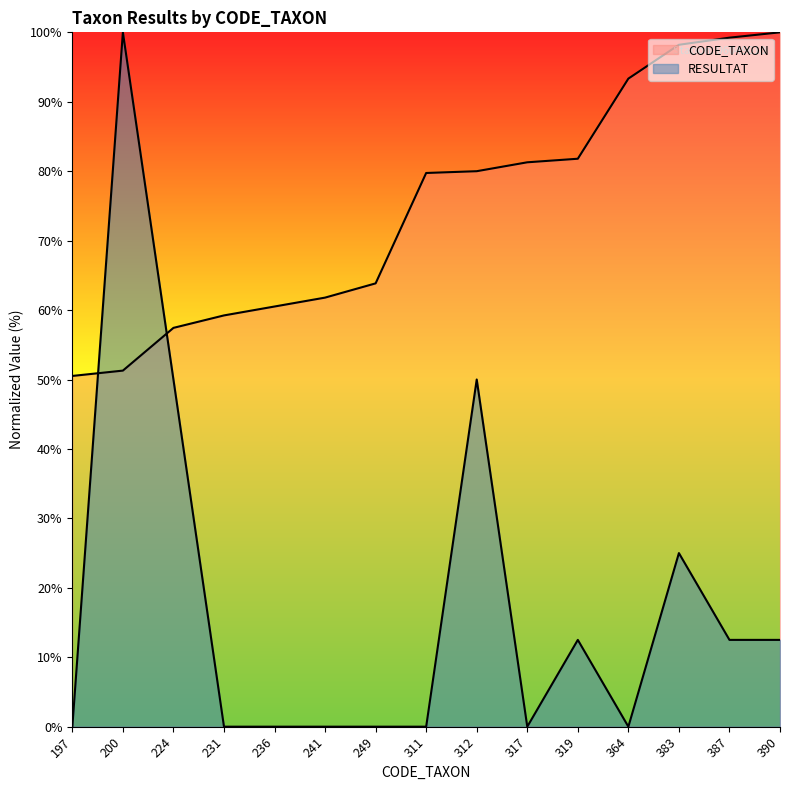

What is the average value of the RESULTAT series?

17.5